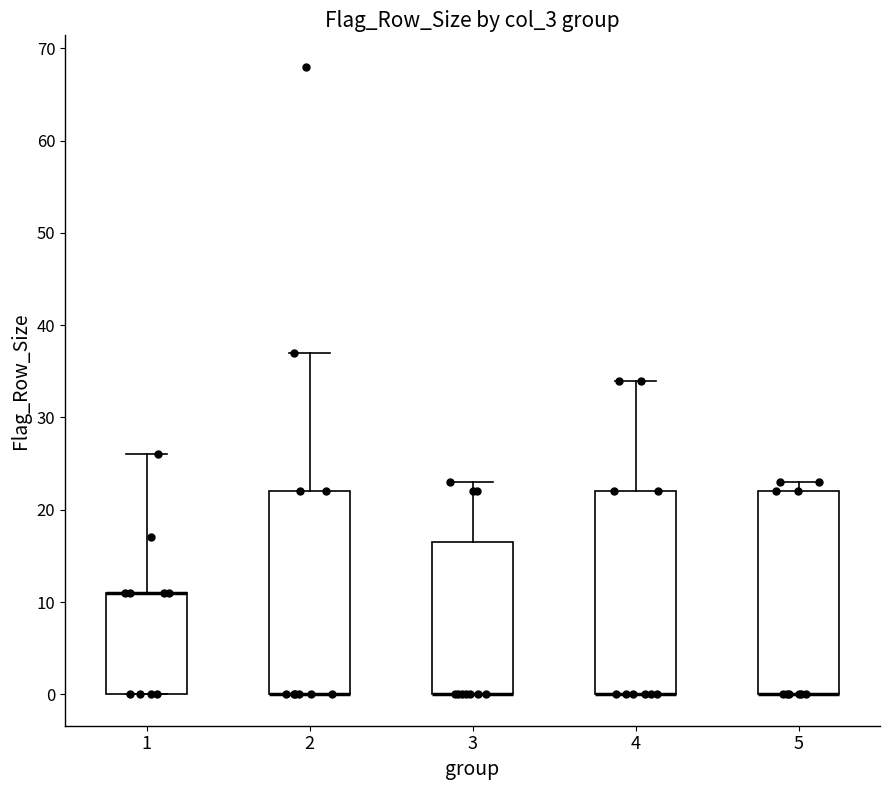

Reading left to right, transcribe this box plot: for each box, give where its median line is, the range the box spans, and where its two whiskers end, as read against the y-axis. The values are not printed on the chart, so give them approximately, as read against the axis.

1: median 11 (drawn on the box's upper edge), box 0 to 11, whiskers 0 to 26
2: median 0 (drawn on the box's lower edge), box 0 to 22, whiskers 0 to 37
3: median 0 (drawn on the box's lower edge), box 0 to 17, whiskers 0 to 23
4: median 0 (drawn on the box's lower edge), box 0 to 22, whiskers 0 to 34
5: median 0 (drawn on the box's lower edge), box 0 to 22, whiskers 0 to 23